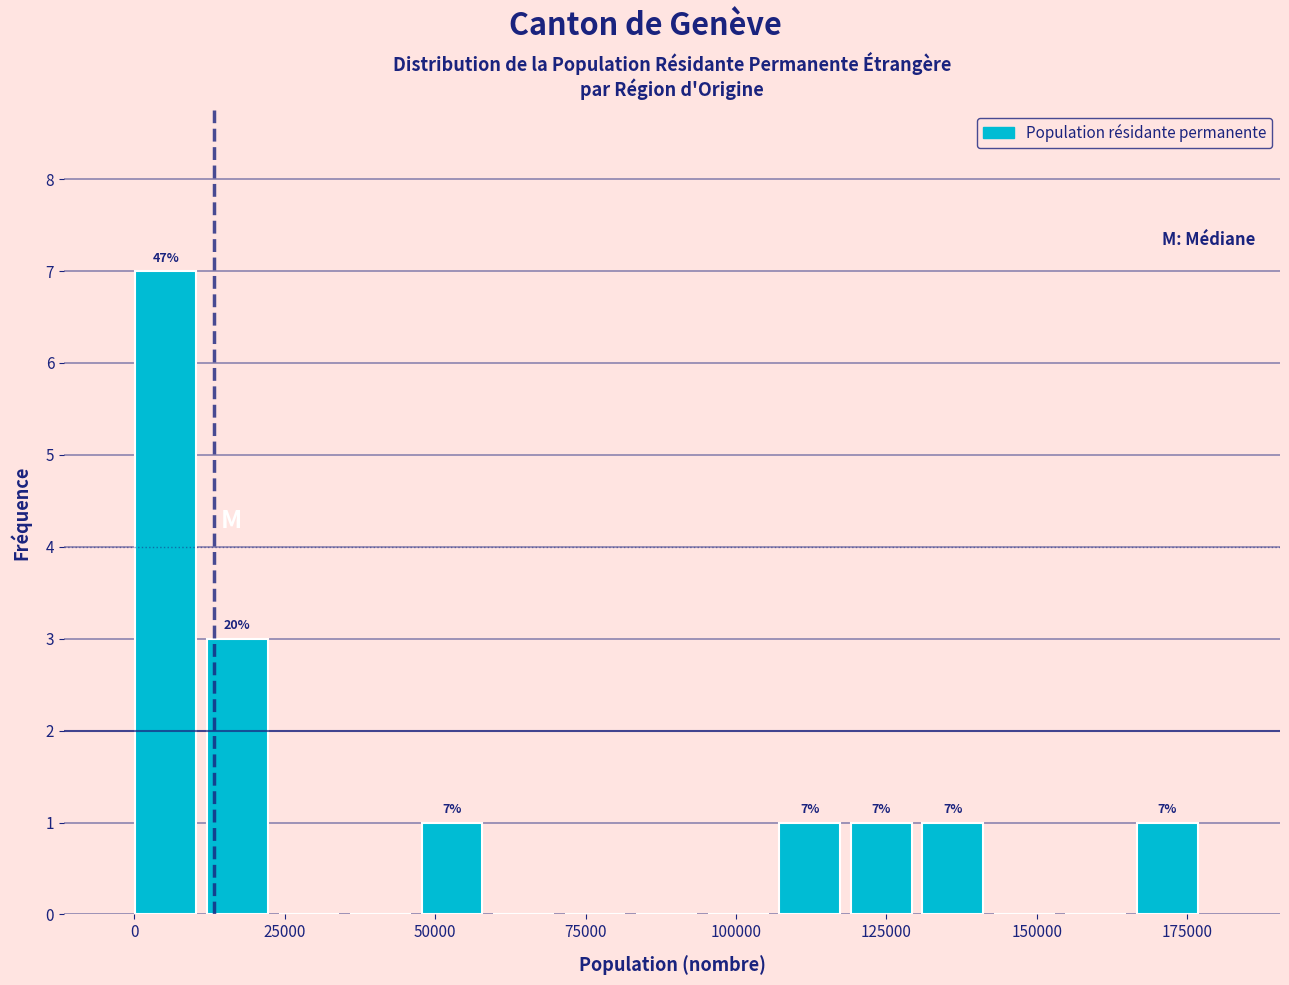

Around what value on the x-axis is the tallest bar? Give the approximate position of its centre, as read against the axis.

5000